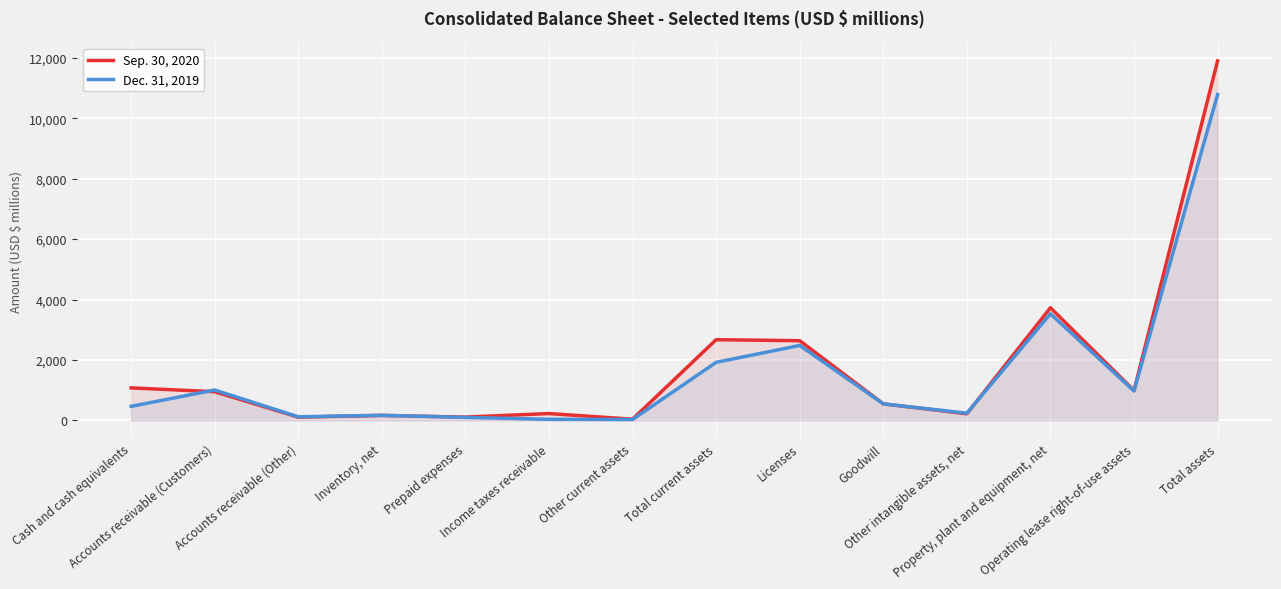

What is the sum of the Dec. 31, 2019 values at Accounts receivable (Other) and Total current assets?

2040